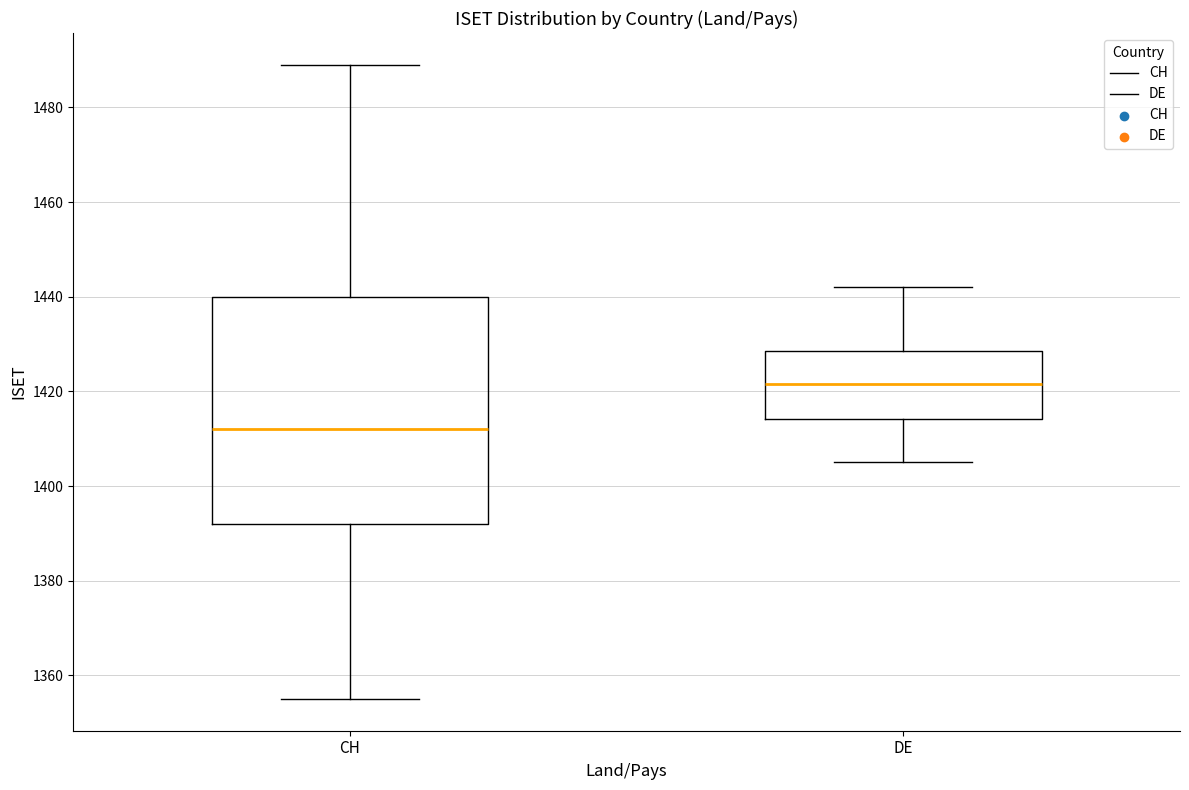

Where is the lower edge of the box for DE on the y-axis? The values are not printed on the chart, so give them approximately, as read against the axis.

1414